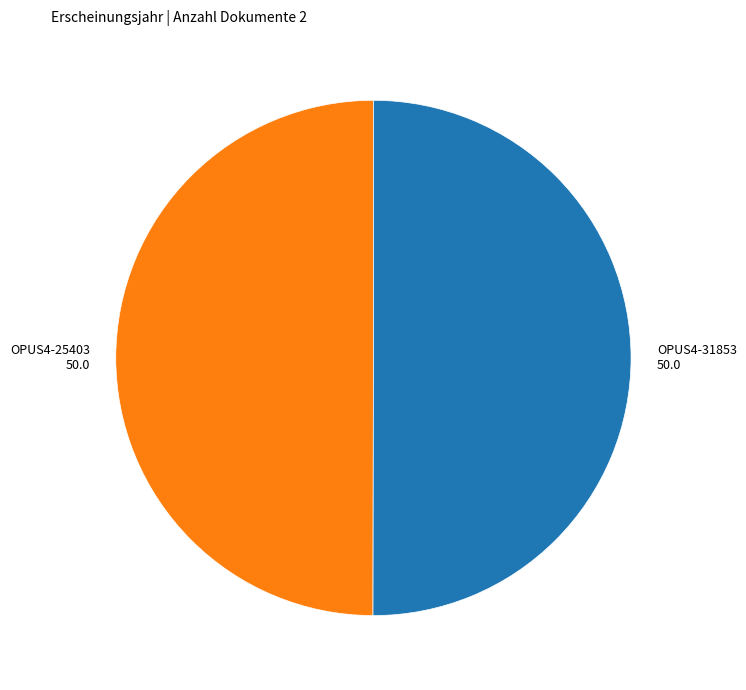

Combined, do OPUS4-25403 and OPUS4-31853 account for over 50%?

Yes